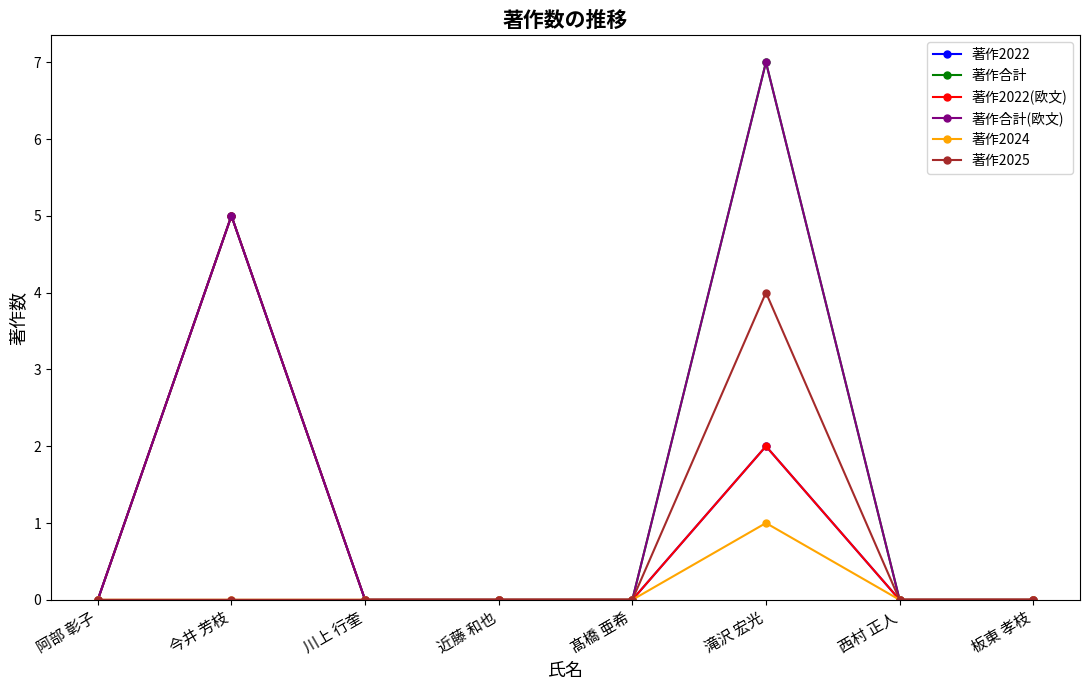

True or false: 著作2022 and 著作2025 intersect in this chart.

False